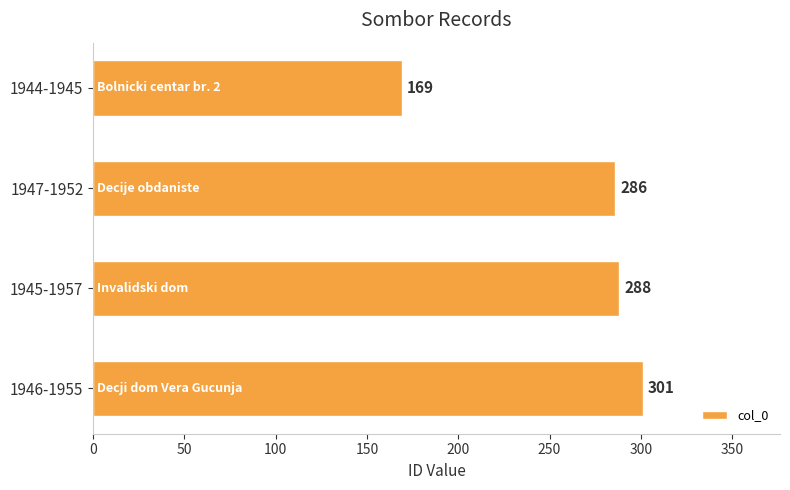

What is the change in value from 1944-1945 to 1947-1952?

+117